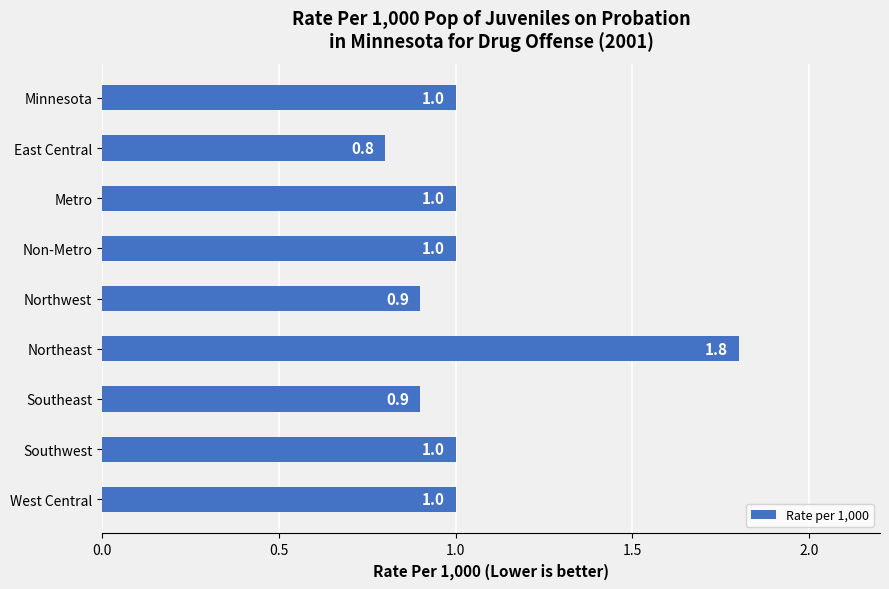

What is the label of the 2nd bar from the top?

East Central